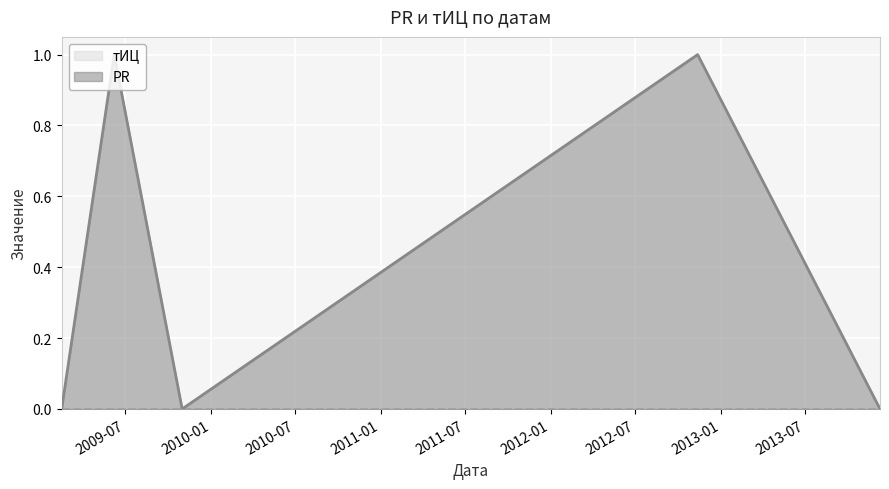

What is the value of the 4th point from the left?

1